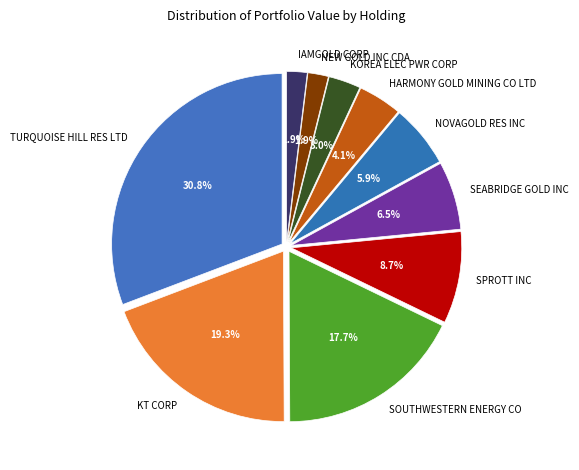

What is the largest slice in the pie chart?

TURQUOISE HILL RES LTD